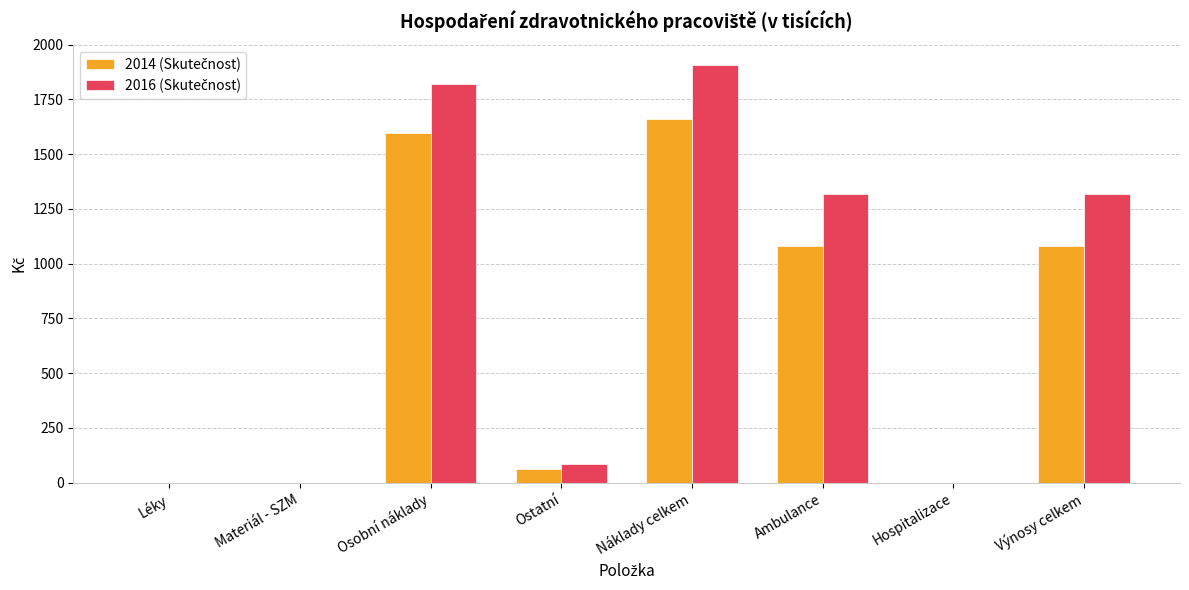

At which category is the sum across all series the highest?

Náklady celkem